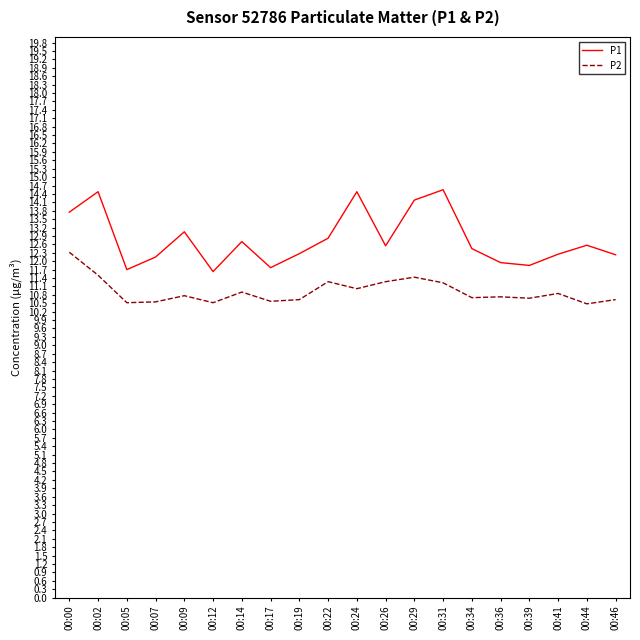

What is the difference between the P1 values at 00:12 and 00:00?

2.1